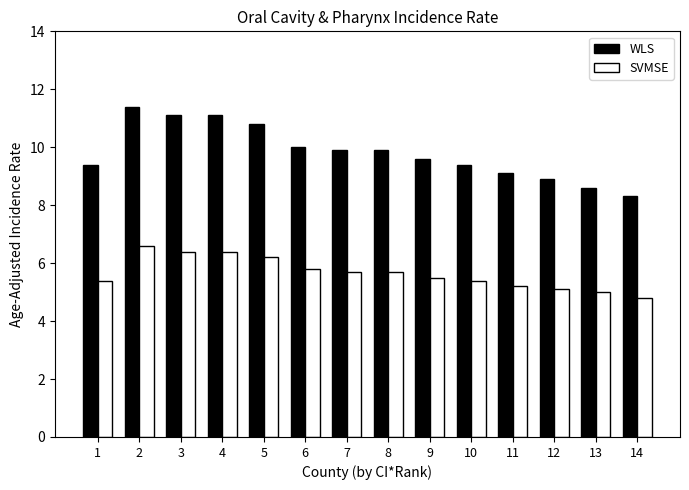

Where does the SVMSE series first go above 5?

1